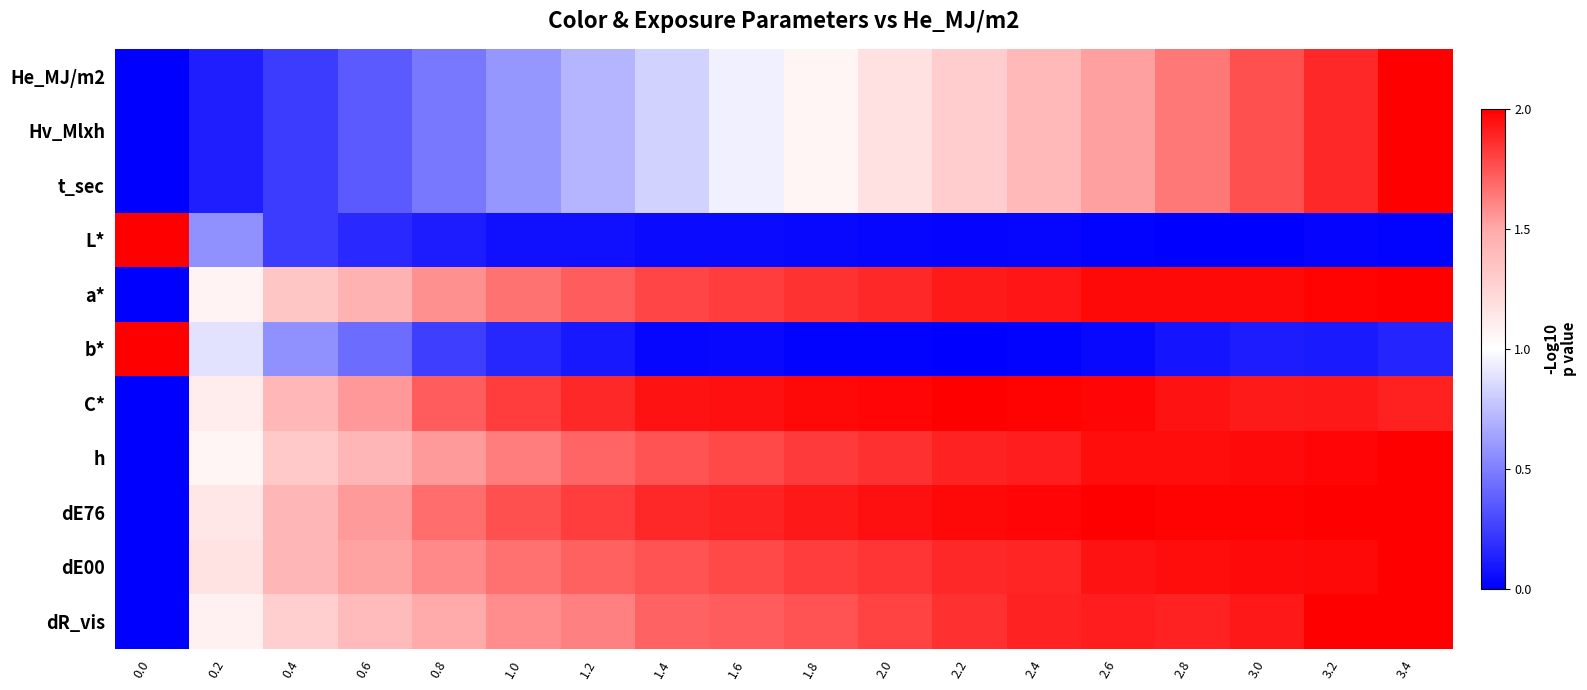

Reading left to right, list all the values displayed in this chart.

He_MJ/m2: 0.0=0.0	0.2=0.1	0.4=0.2	0.6=0.4	0.8=0.5	1.0=0.6	1.2=0.7	1.4=0.8	1.6=0.9	1.8=1.1	2.0=1.2	2.2=1.3	2.4=1.4	2.6=1.5	2.8=1.6	3.0=1.8	3.2=1.9	3.4=2.0
Hv_Mlxh: 0.0=0.0	0.2=0.1	0.4=0.2	0.6=0.4	0.8=0.5	1.0=0.6	1.2=0.7	1.4=0.8	1.6=0.9	1.8=1.1	2.0=1.2	2.2=1.3	2.4=1.4	2.6=1.5	2.8=1.6	3.0=1.8	3.2=1.9	3.4=2.0
t_sec: 0.0=0.0	0.2=0.1	0.4=0.2	0.6=0.4	0.8=0.5	1.0=0.6	1.2=0.7	1.4=0.8	1.6=0.9	1.8=1.1	2.0=1.2	2.2=1.3	2.4=1.4	2.6=1.5	2.8=1.6	3.0=1.8	3.2=1.9	3.4=2.0
L*: 0.0=2.0	0.2=0.6	0.4=0.2	0.6=0.2	0.8=0.1	1.0=0.1	1.2=0.1	1.4=0.0	1.6=0.0	1.8=0.0	2.0=0.0	2.2=0.0	2.4=0.0	2.6=0.0	2.8=0.0	3.0=0.0	3.2=0.0	3.4=0.0
a*: 0.0=0.0	0.2=1.1	0.4=1.3	0.6=1.4	0.8=1.6	1.0=1.7	1.2=1.7	1.4=1.8	1.6=1.8	1.8=1.8	2.0=1.9	2.2=1.9	2.4=1.9	2.6=2.0	2.8=2.0	3.0=2.0	3.2=2.0	3.4=2.0
b*: 0.0=2.0	0.2=0.9	0.4=0.6	0.6=0.4	0.8=0.2	1.0=0.2	1.2=0.1	1.4=0.0	1.6=0.0	1.8=0.0	2.0=0.0	2.2=0.0	2.4=0.0	2.6=0.0	2.8=0.1	3.0=0.1	3.2=0.1	3.4=0.1
C*: 0.0=0.0	0.2=1.1	0.4=1.4	0.6=1.6	0.8=1.7	1.0=1.8	1.2=1.9	1.4=1.9	1.6=1.9	1.8=2.0	2.0=2.0	2.2=2.0	2.4=2.0	2.6=2.0	2.8=1.9	3.0=1.9	3.2=1.9	3.4=1.9
h: 0.0=0.0	0.2=1.1	0.4=1.3	0.6=1.4	0.8=1.5	1.0=1.6	1.2=1.7	1.4=1.8	1.6=1.8	1.8=1.8	2.0=1.9	2.2=1.9	2.4=1.9	2.6=2.0	2.8=2.0	3.0=2.0	3.2=2.0	3.4=2.0
dE76: 0.0=0.0	0.2=1.1	0.4=1.4	0.6=1.5	0.8=1.7	1.0=1.8	1.2=1.8	1.4=1.9	1.6=1.9	1.8=1.9	2.0=1.9	2.2=2.0	2.4=2.0	2.6=2.0	2.8=2.0	3.0=2.0	3.2=2.0	3.4=2.0
dE00: 0.0=0.0	0.2=1.2	0.4=1.4	0.6=1.5	0.8=1.6	1.0=1.7	1.2=1.7	1.4=1.8	1.6=1.8	1.8=1.8	2.0=1.8	2.2=1.9	2.4=1.9	2.6=1.9	2.8=2.0	3.0=2.0	3.2=2.0	3.4=2.0
dR_vis: 0.0=0.0	0.2=1.1	0.4=1.3	0.6=1.4	0.8=1.5	1.0=1.6	1.2=1.6	1.4=1.7	1.6=1.7	1.8=1.8	2.0=1.8	2.2=1.9	2.4=1.9	2.6=1.9	2.8=1.9	3.0=1.9	3.2=2.0	3.4=2.0